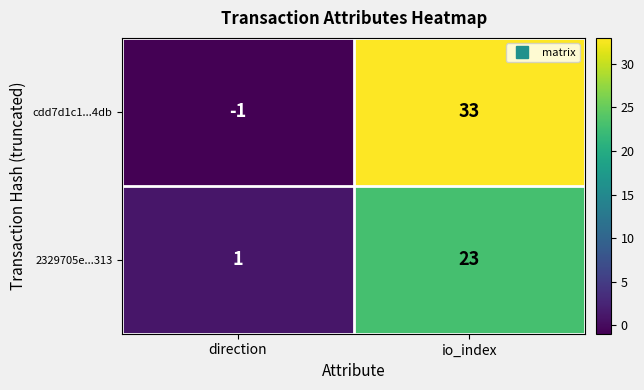

Rank the series by their maximum value, from lowest to highest.

2329705e...313, cdd7d1c1...4db